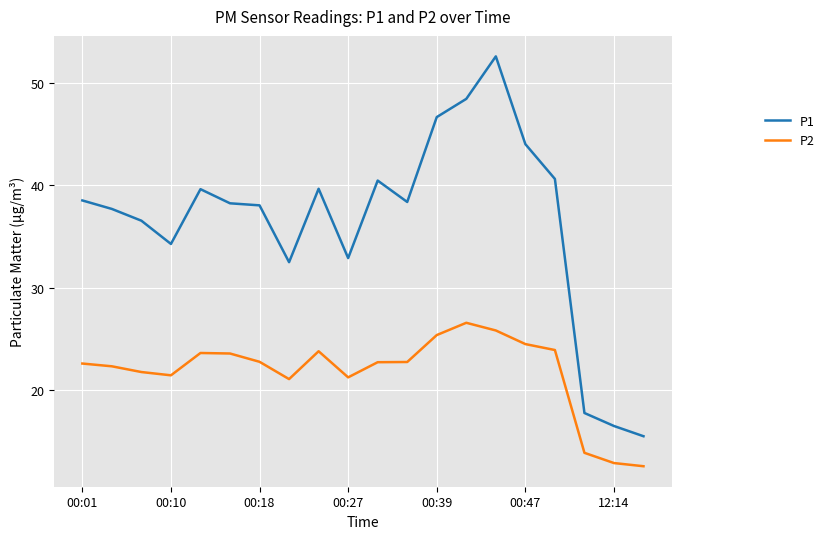

True or false: P1 and P2 cross at least once.

False